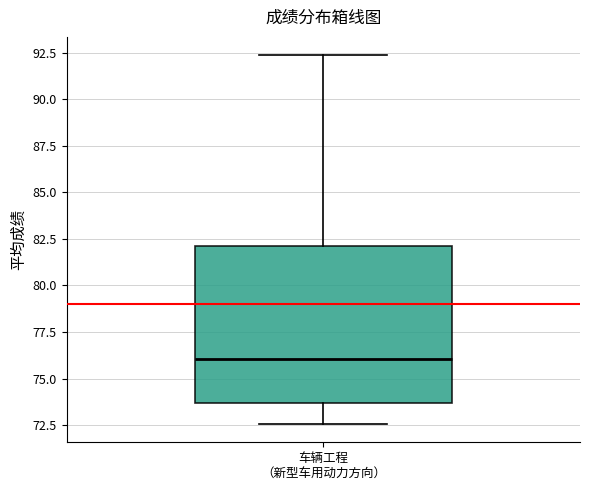

Where does the median line of the box for 车辆工程 （新型车用动力方向） sit on the y-axis? The values are not printed on the chart, so give them approximately, as read against the axis.

76.0